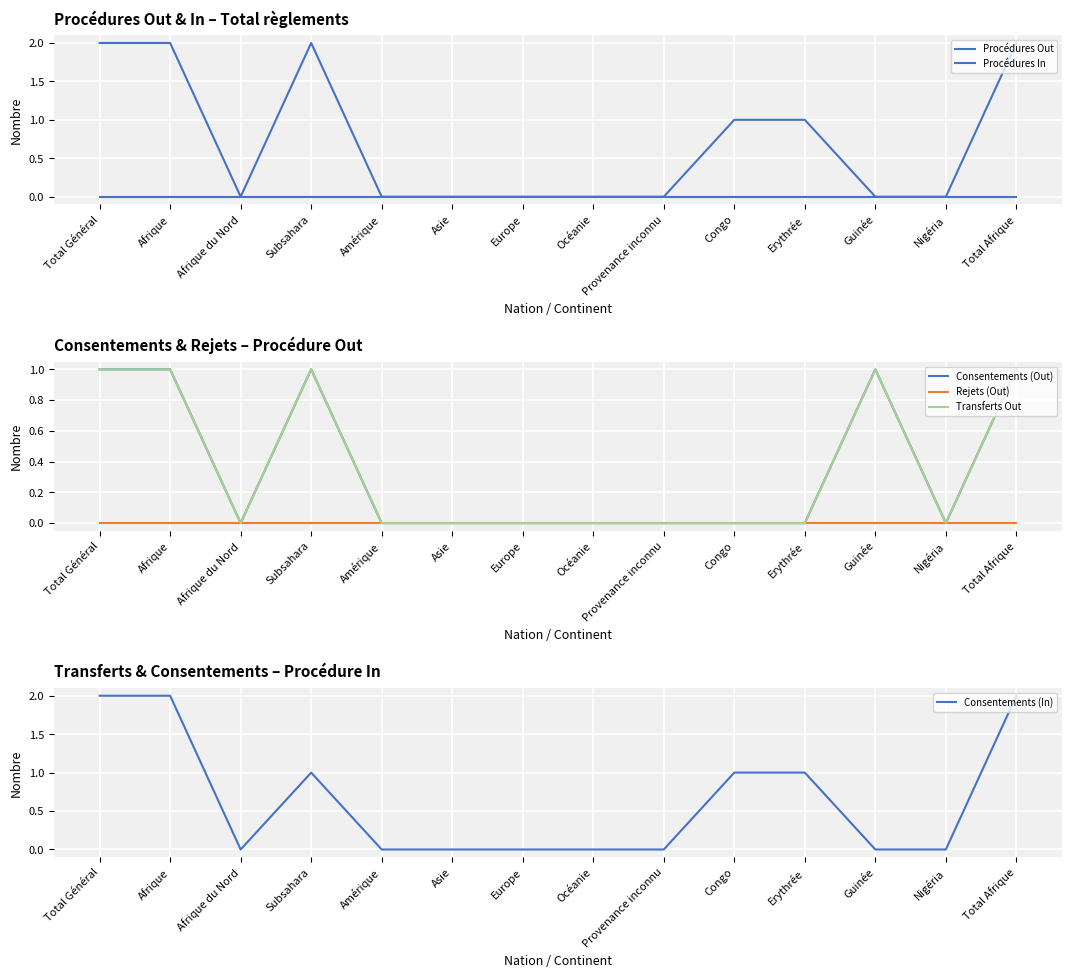

The value of Consentements (Out) at Provenance inconnu is -1. True or false?

False